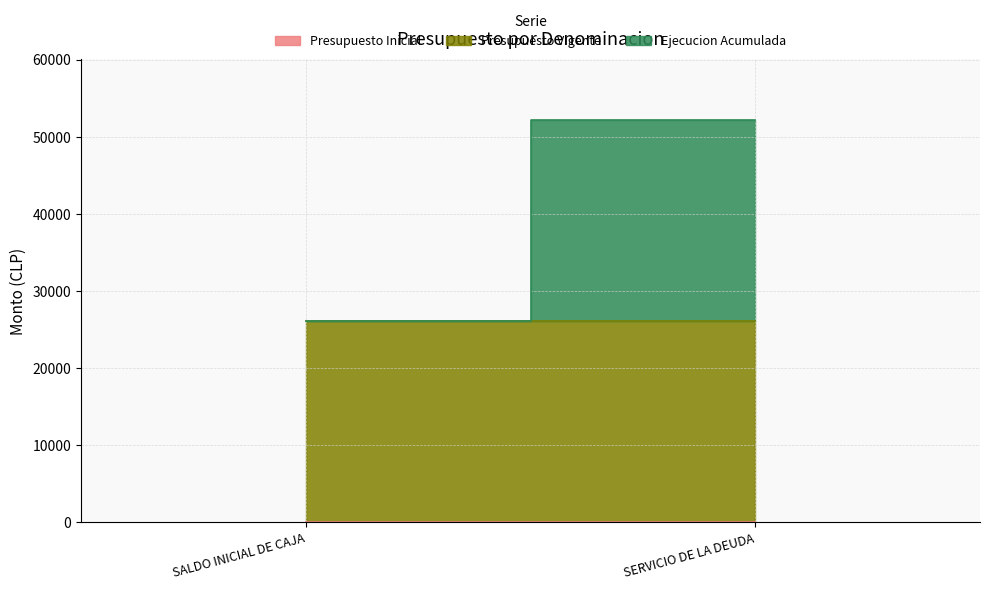

What are all the series names shown in the legend?

Presupuesto Inicial, Presupuesto Vigente, Ejecucion Acumulada